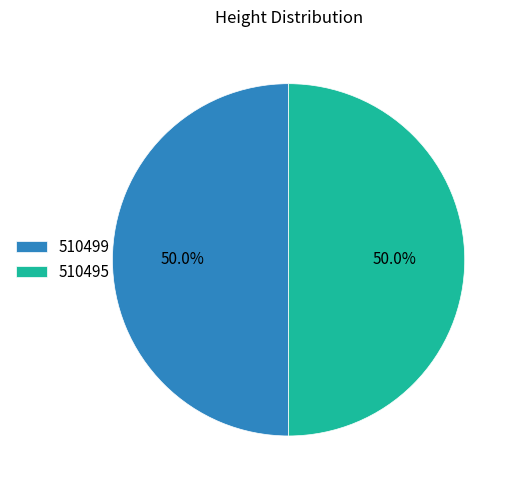

How much of the chart is everything except 510495?

50.0%